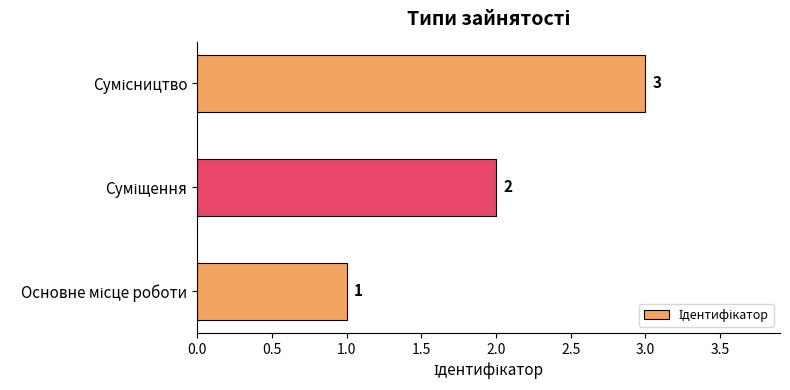

What is the sum of all values?

6